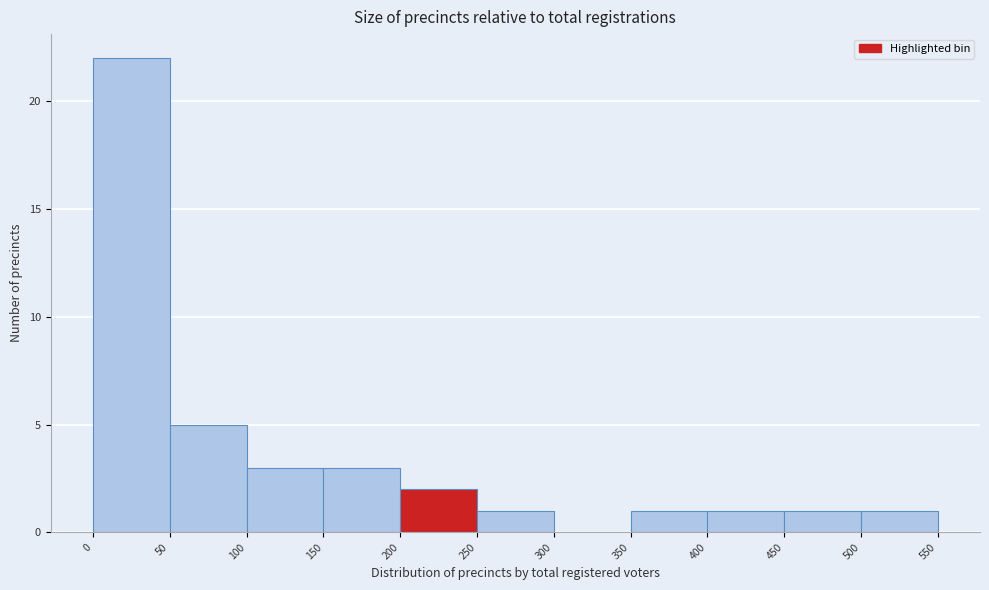

Reading left to right, transcribe this chart: for each bar, give the range it covers on the x-axis and its height. The values are not printed on the chart, so give them approximately, as read against the axis.

0 to 50: 22
50 to 100: 5
100 to 150: 3
150 to 200: 3
200 to 250: 2
250 to 300: 1
300 to 350: 0
350 to 400: 1
400 to 450: 1
450 to 500: 1
500 to 550: 1